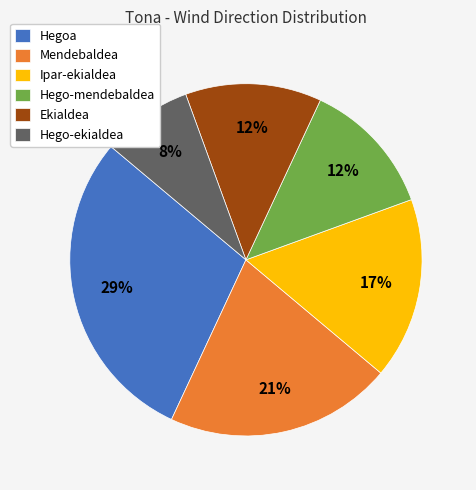

To the nearest percent, what percentage of the pie is Ipar-ekialdea?

17%